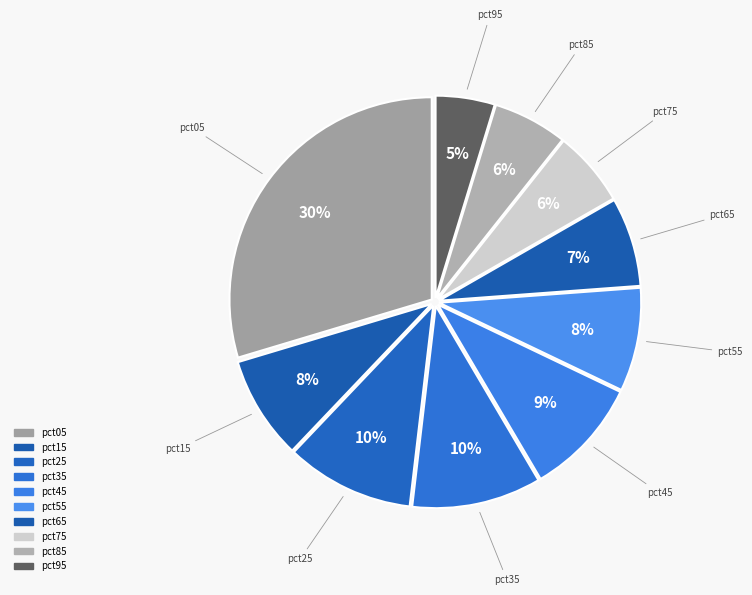

Count the number of slices in the pie.

10